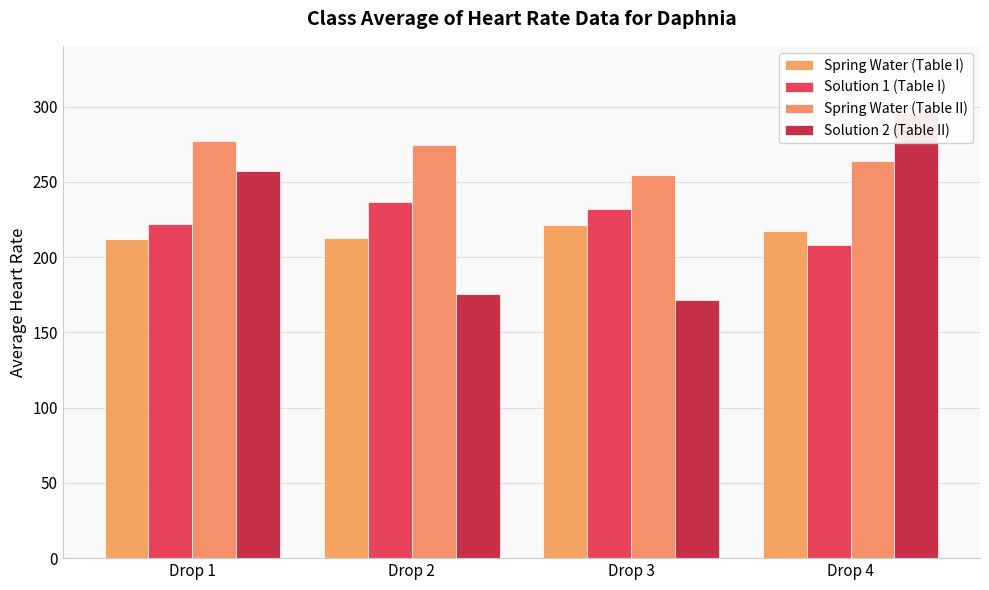

How many distinct data groups are displayed?

4